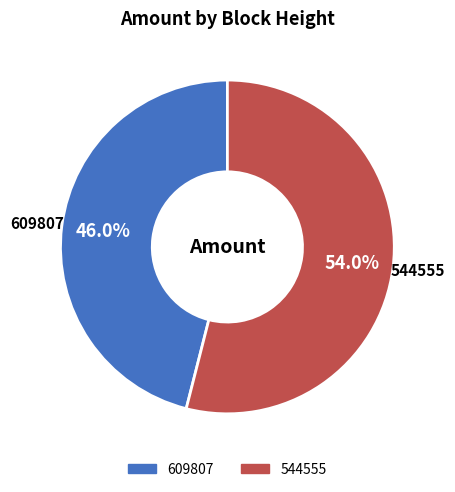

Is it true that 544555 is 54% of the pie?

True